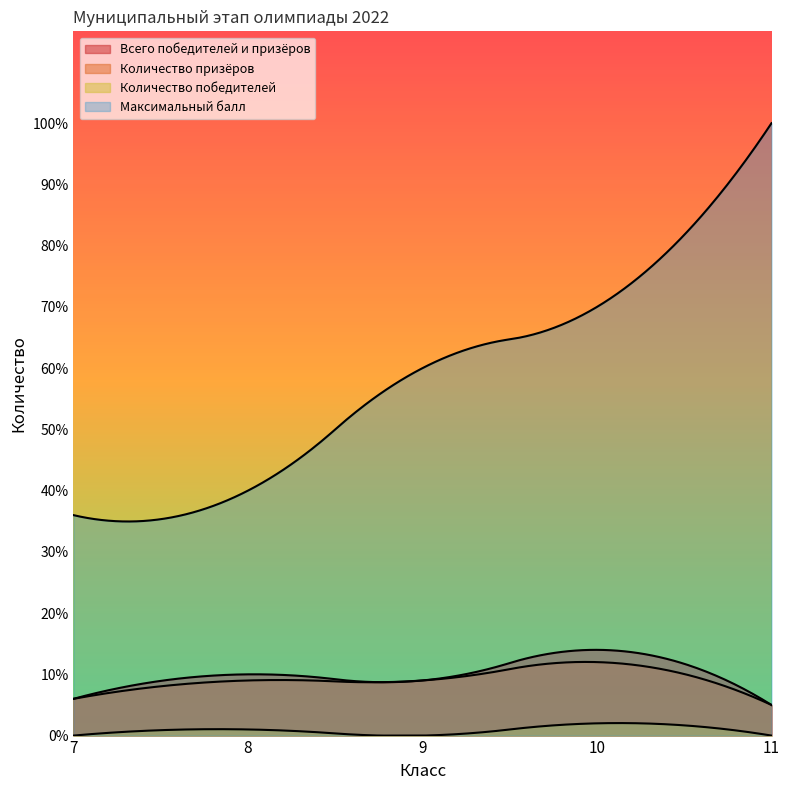

How many lines are shown in the chart?

4